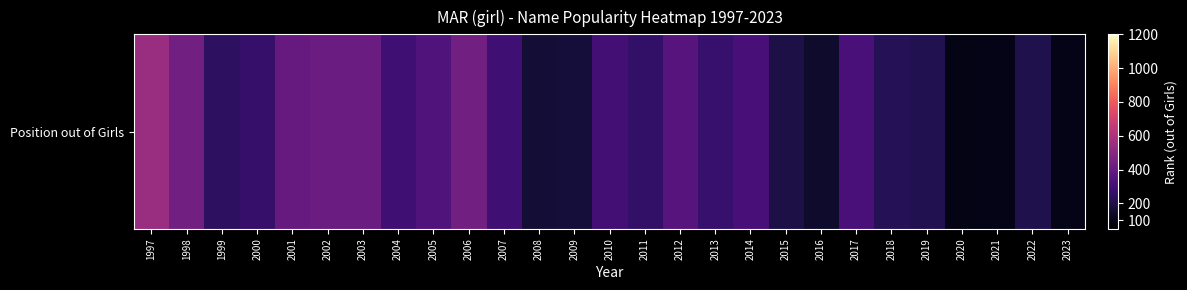

The value at 2010 is 195. True or false?

False